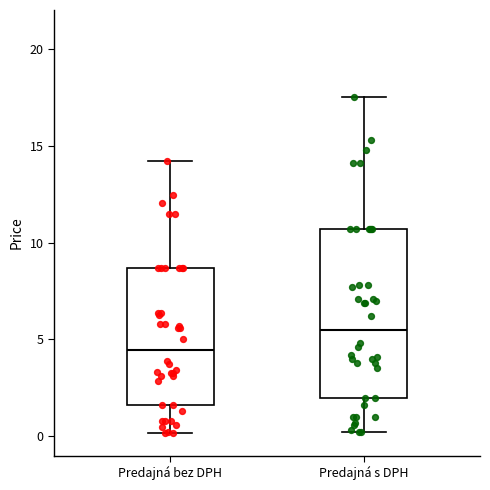

Which box is the tallest, from its lower edge to its upper edge?

Predajná s DPH